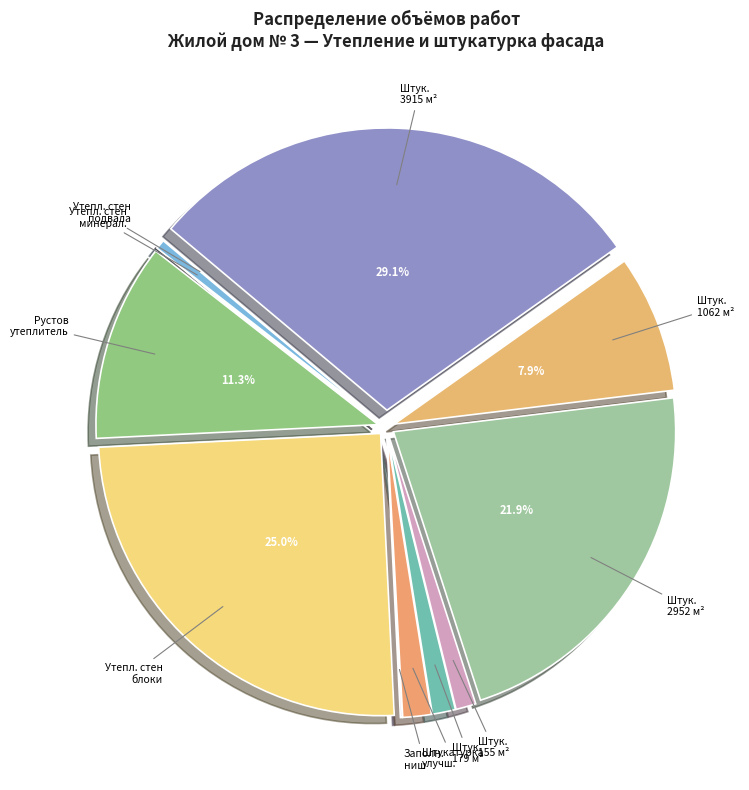

Which slice is the largest?

Штук. 3915 м²